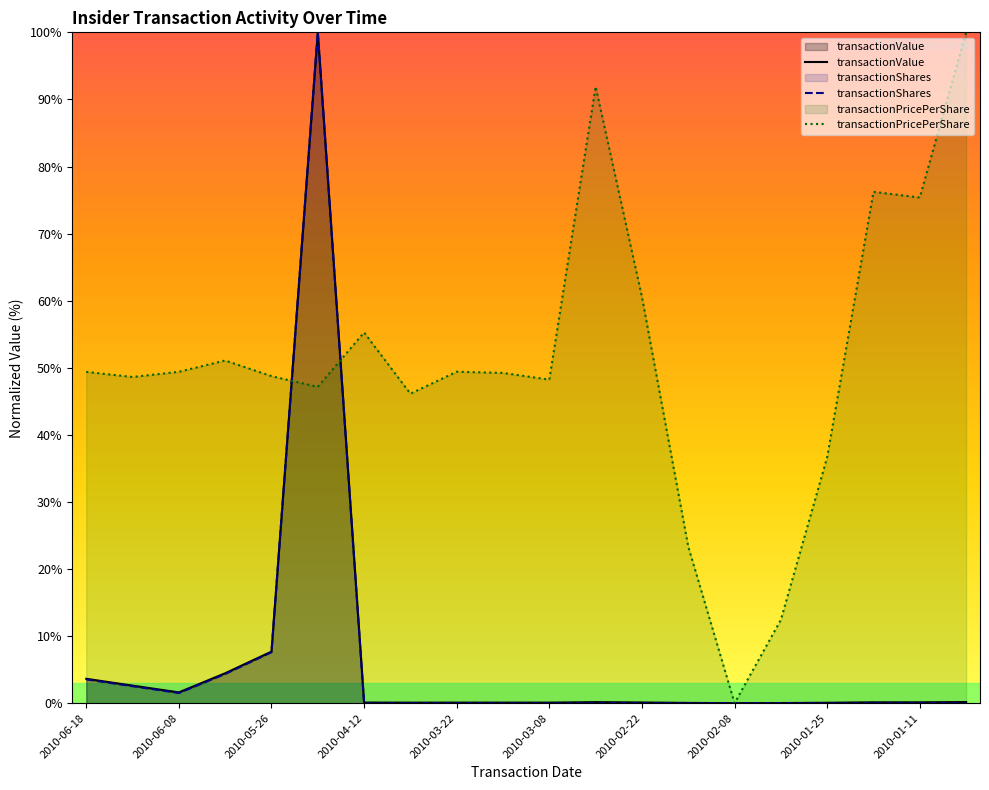

How many lines are shown in the chart?

3